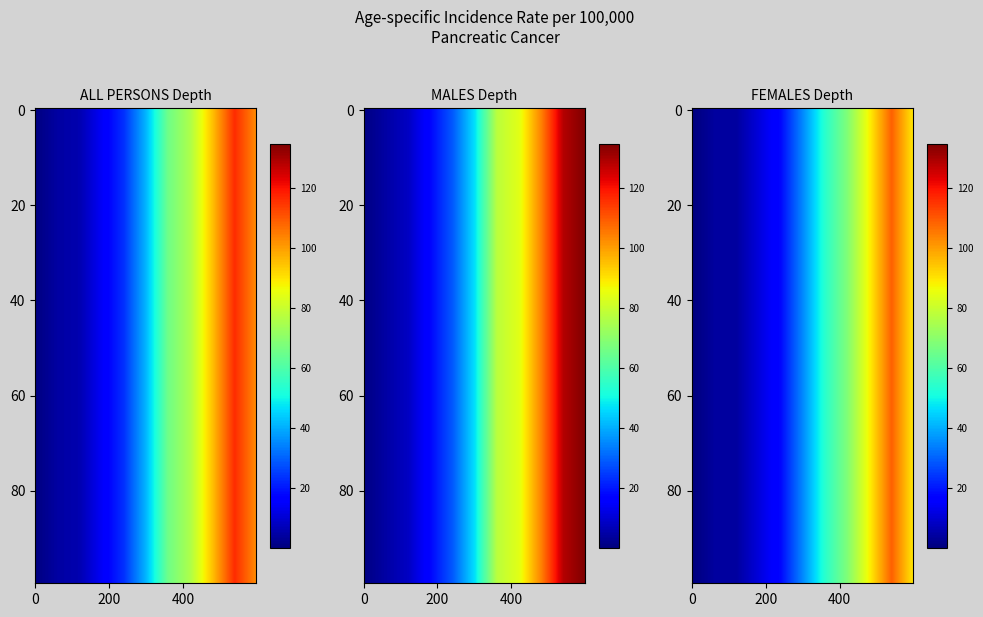

Count the number of data series in this chart.

3